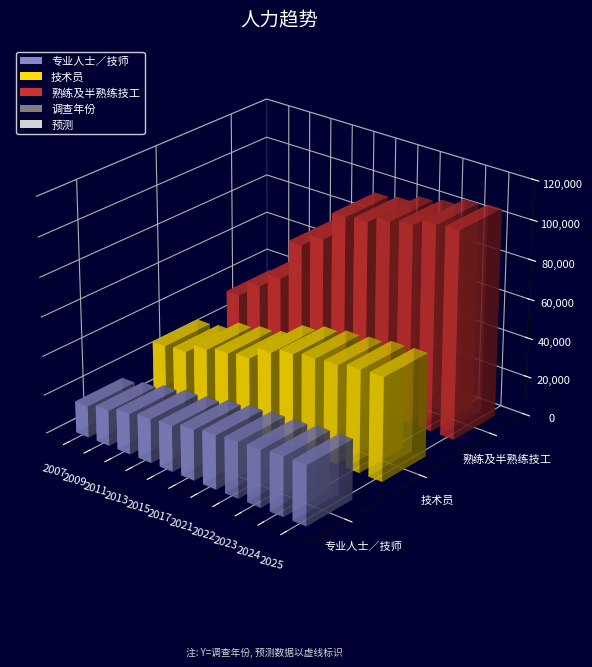

What is the sum of all 熟练及半熟练技工 values?

884144